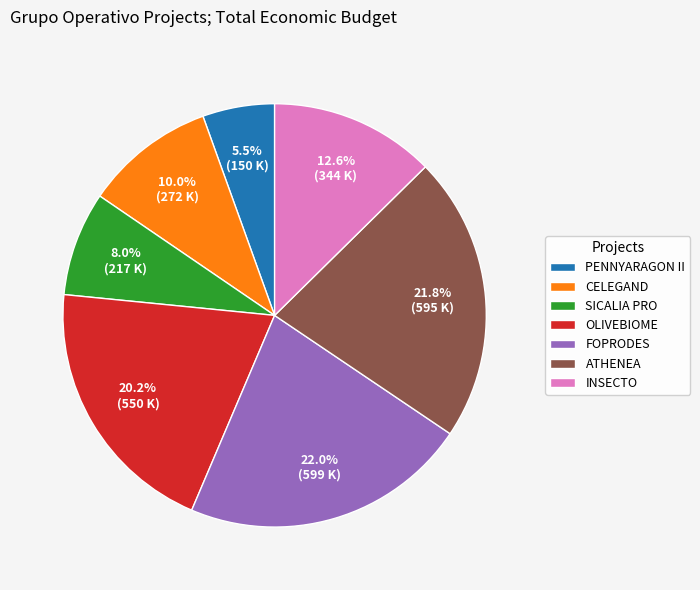

Count the number of slices in the pie.

7